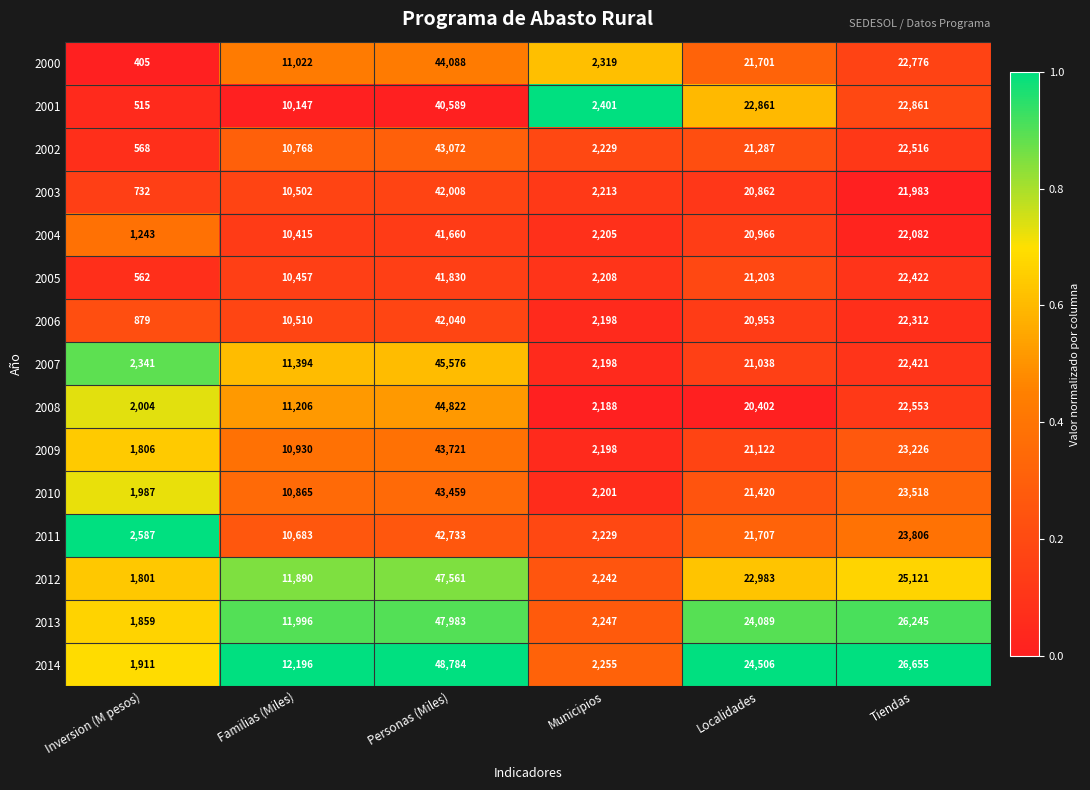

At which category does the chart reach its minimum across all series?

Inversion (M pesos)